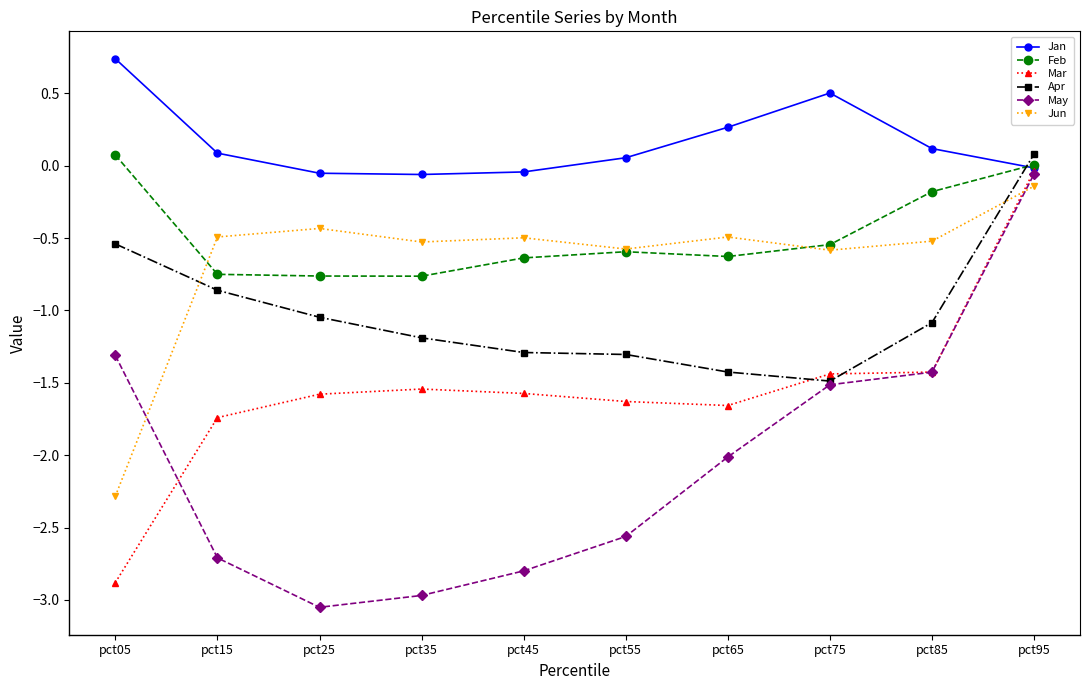

At which label does Apr first exceed -1?

pct05